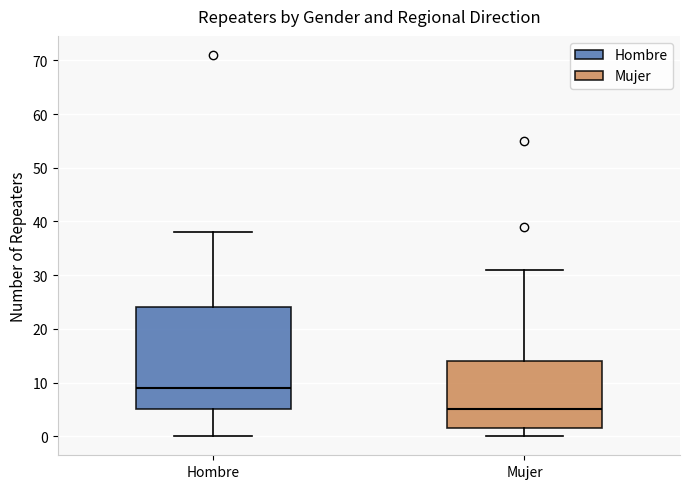

Reading left to right, transcribe this box plot: for each box, give where its median line is, the range the box spans, and where its two whiskers end, as read against the y-axis. The values are not printed on the chart, so give them approximately, as read against the axis.

Hombre: median 9, box 5 to 24, whiskers 0 to 38
Mujer: median 5, box 2 to 14, whiskers 0 to 31